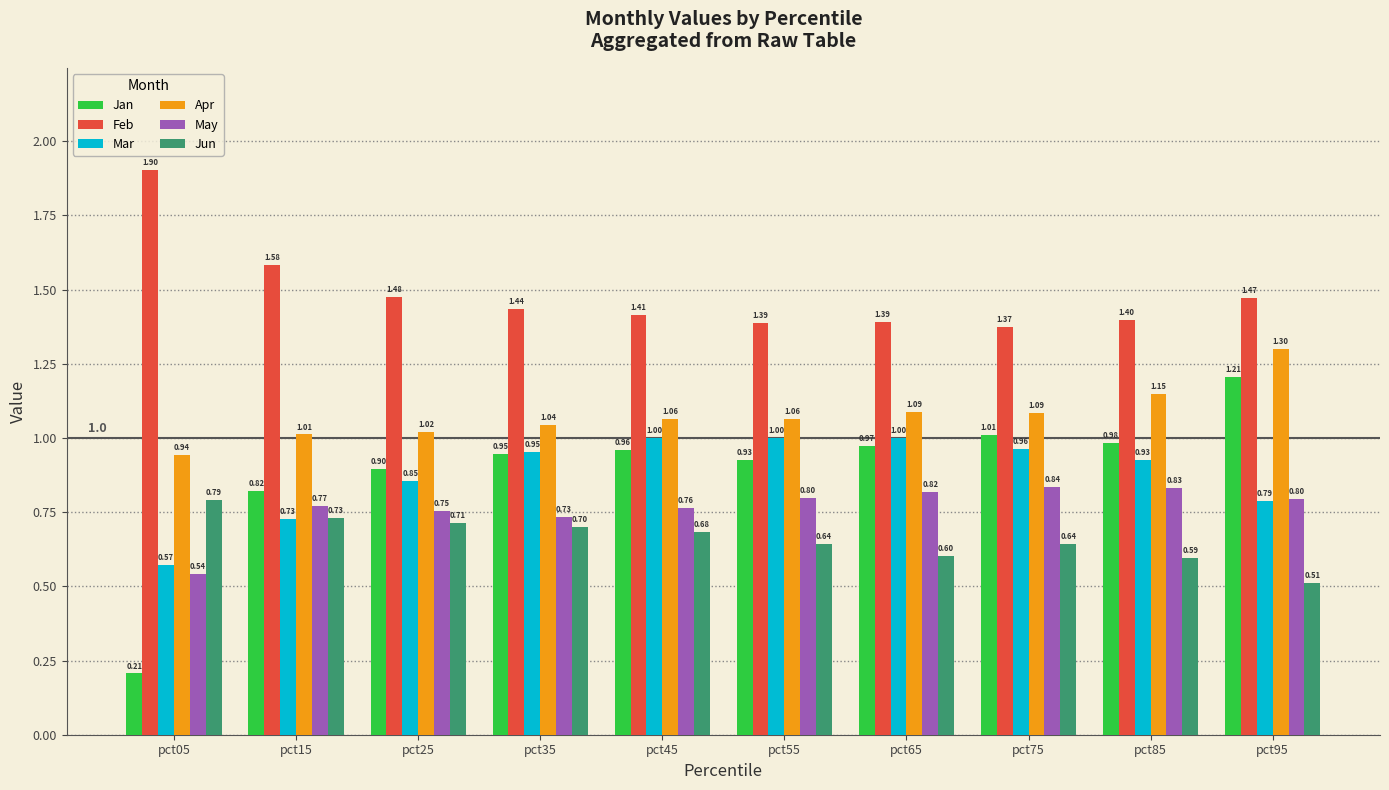

What is the difference between the maximum and minimum values in the Jan series?

1.0